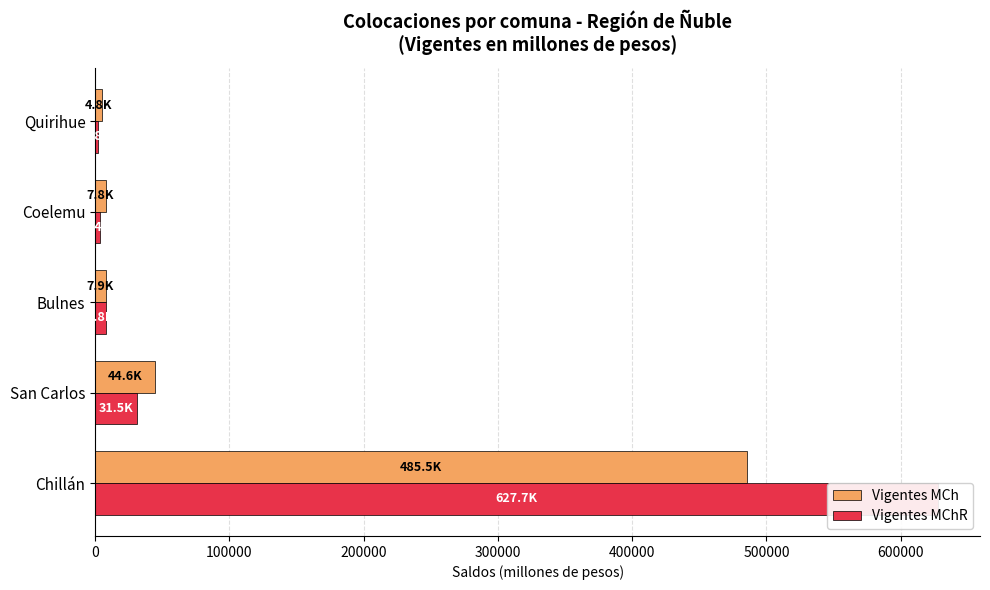

What is the value of the Vigentes MChR bar at the 1st from the left?

627668.7